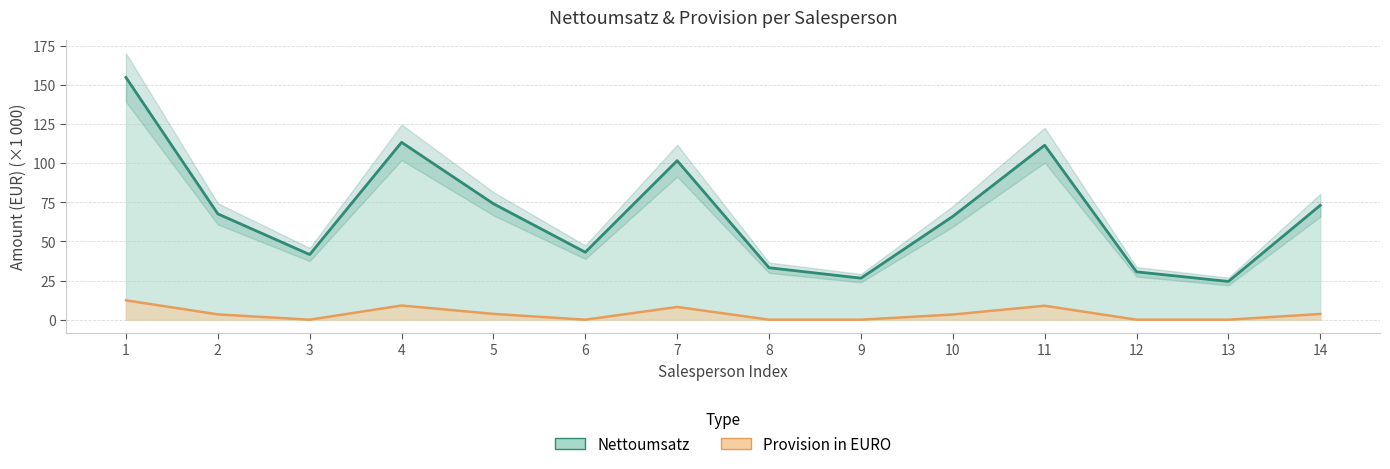

Where is Nettoumsatz nearest to the value 89?

7